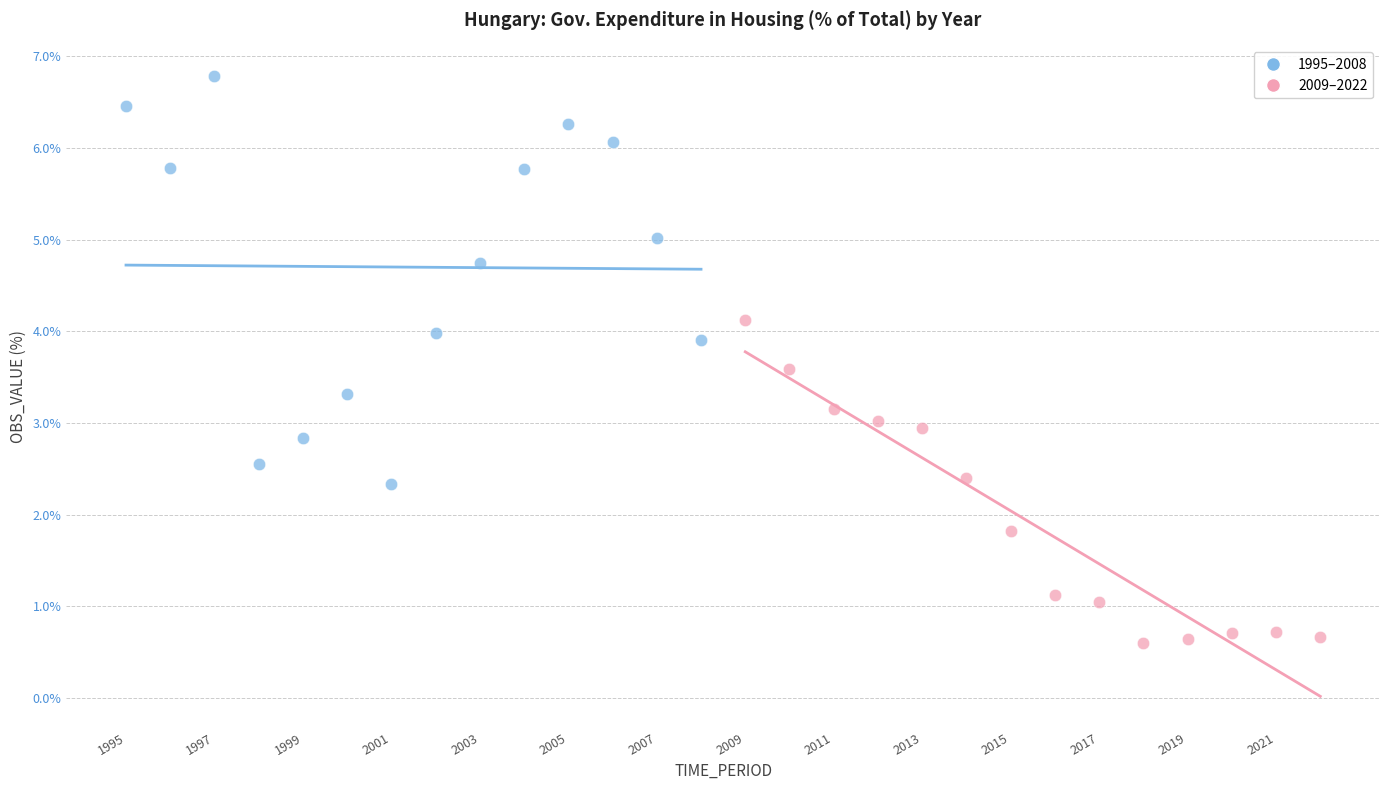

Which series contains the highest Y value?

1995–2008